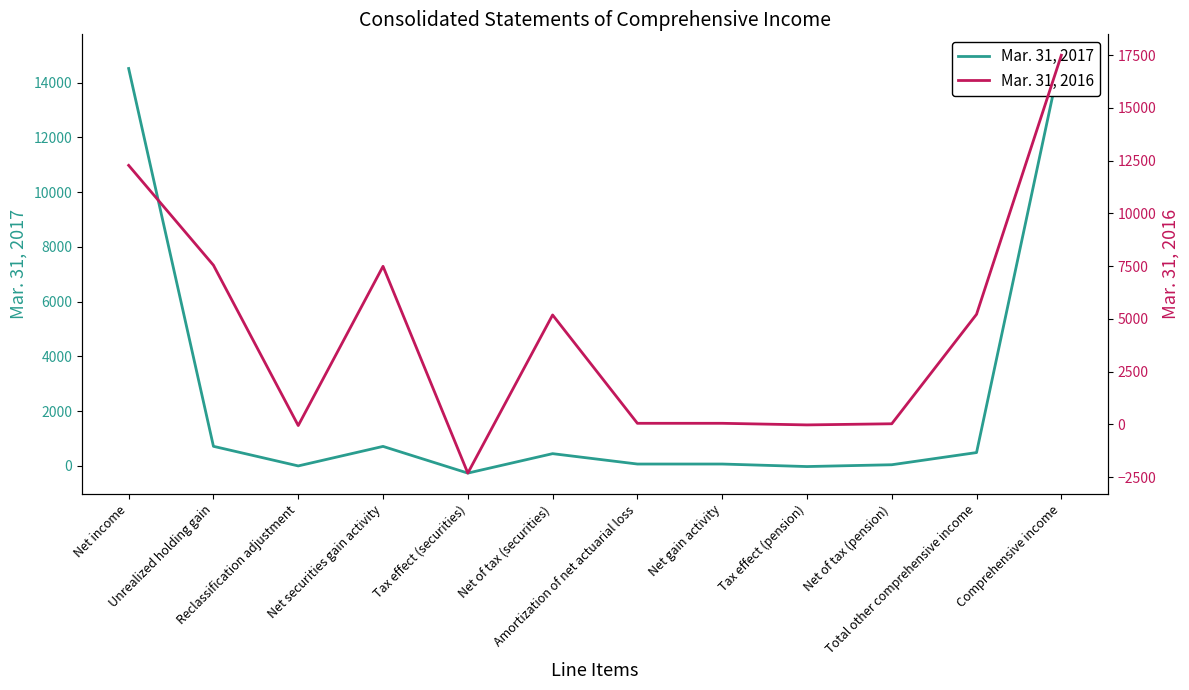

What is the approximate value of Mar. 31, 2016 at Net of tax (securities)?

5189